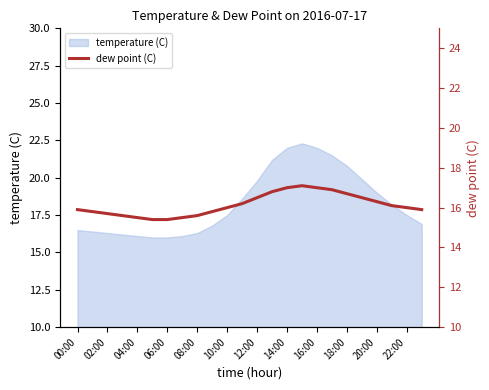

What is the label of the 8th point from the left?

14:00